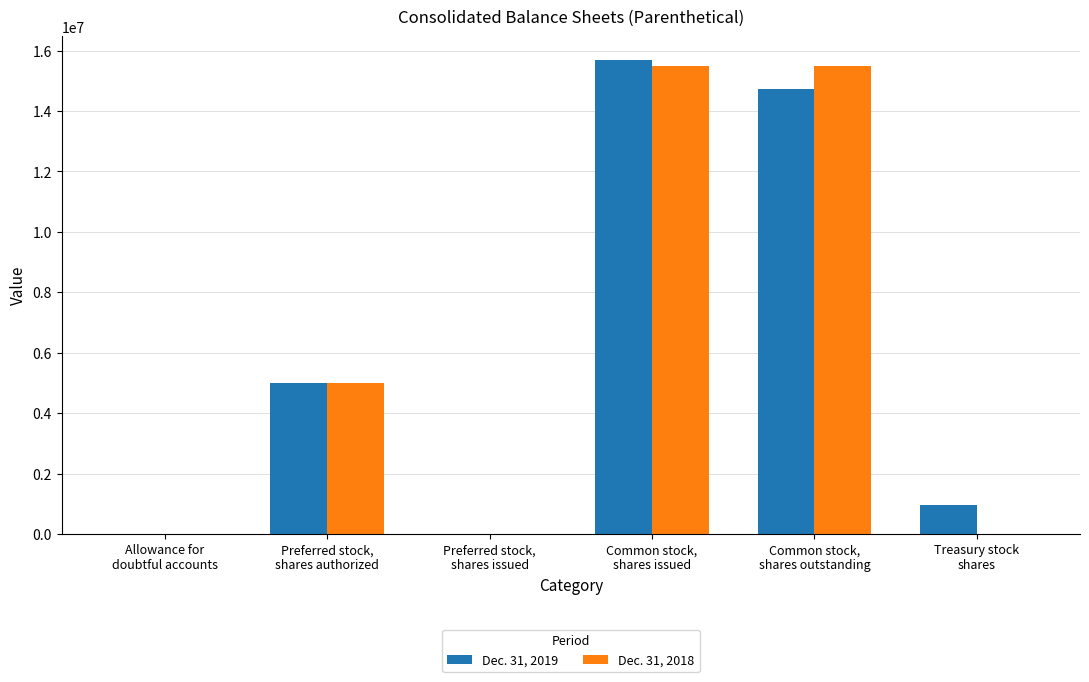

What is the maximum value shown in the chart?

15689463